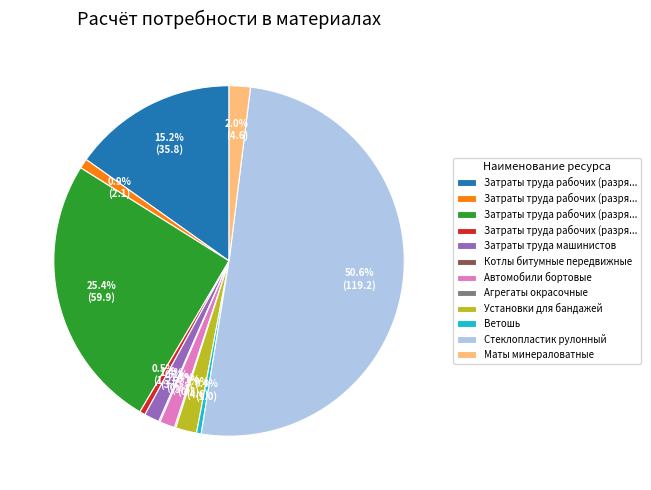

How many segments does this pie chart have?

12